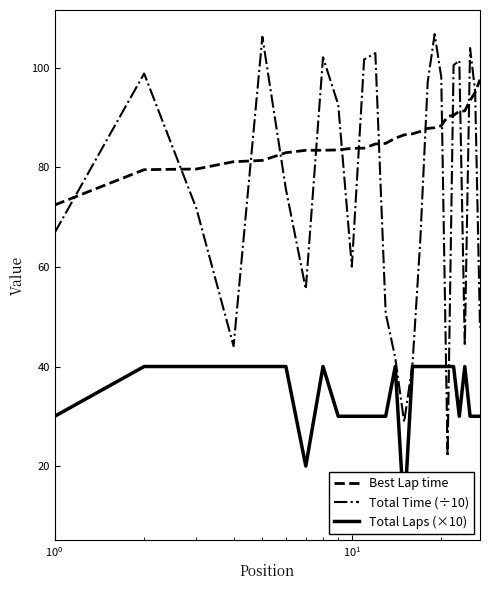

How many data points does each series have?

27